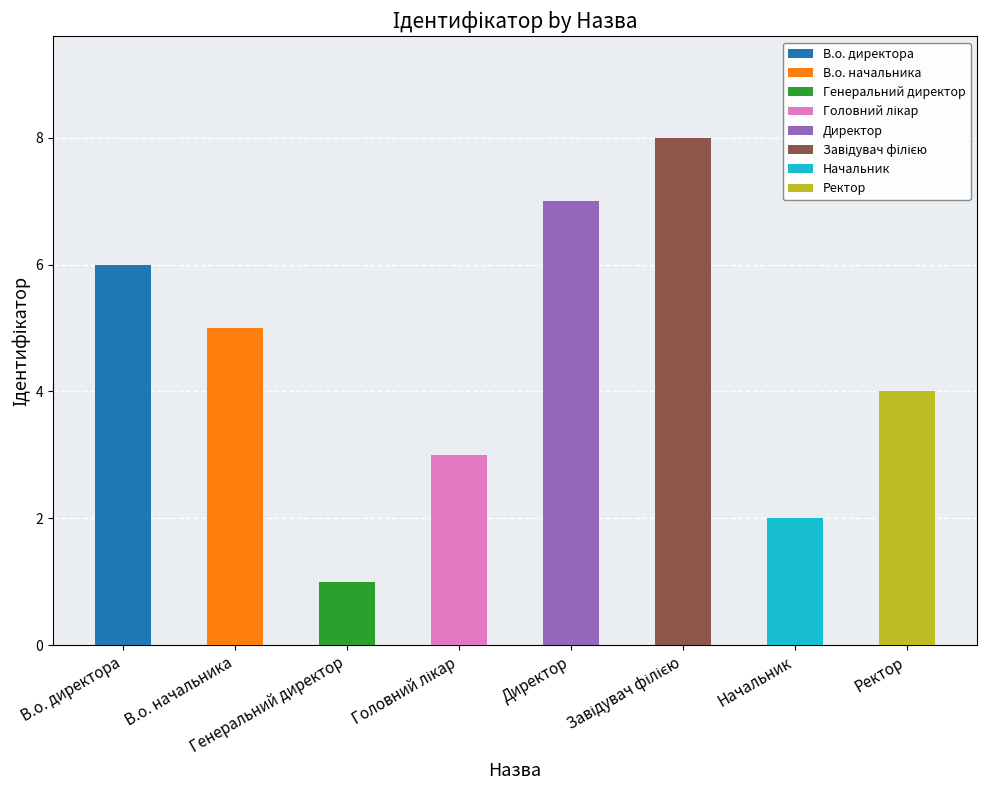

What is the smallest value displayed?

1